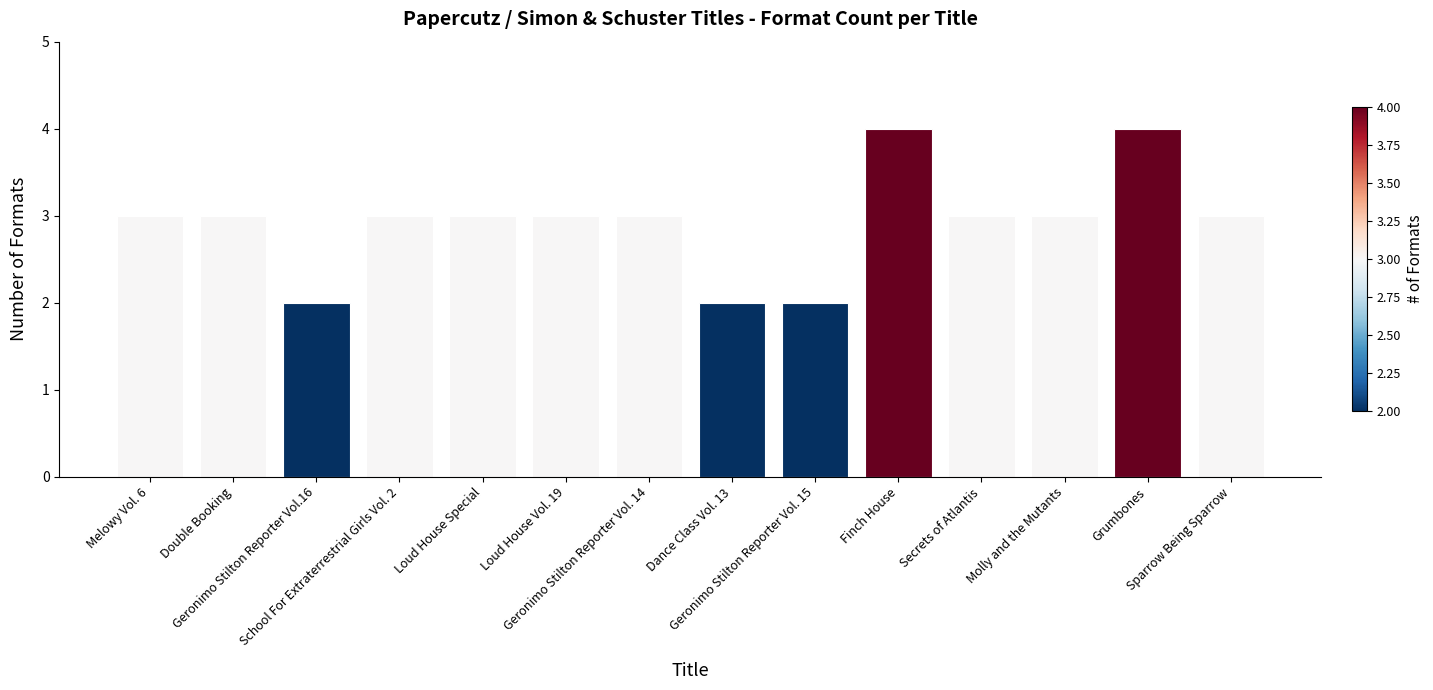

Between Geronimo Stilton Reporter Vol. 15 and Double Booking, which is larger?

Double Booking